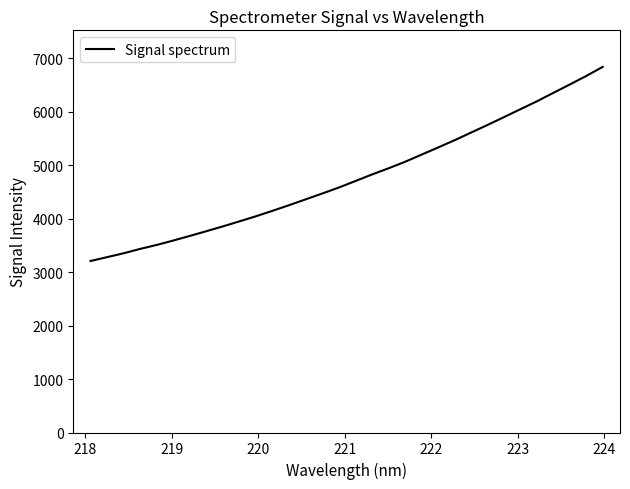

What is the minimum value shown in the chart?

3209.5